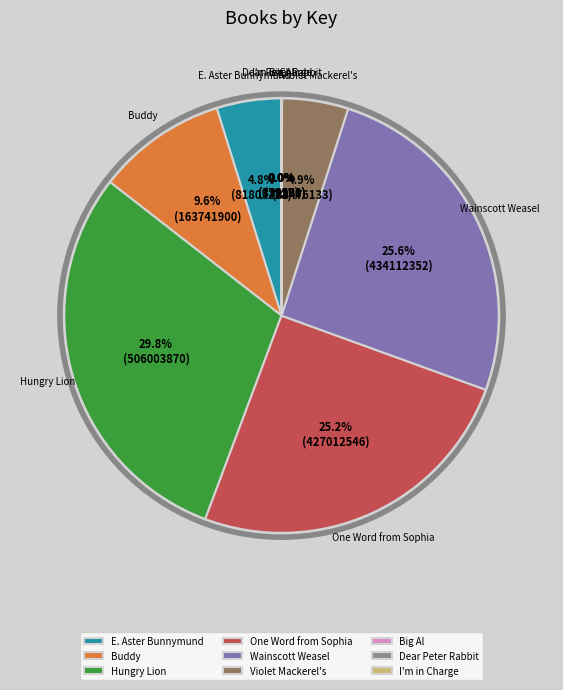

What is the largest slice in the pie chart?

Hungry Lion